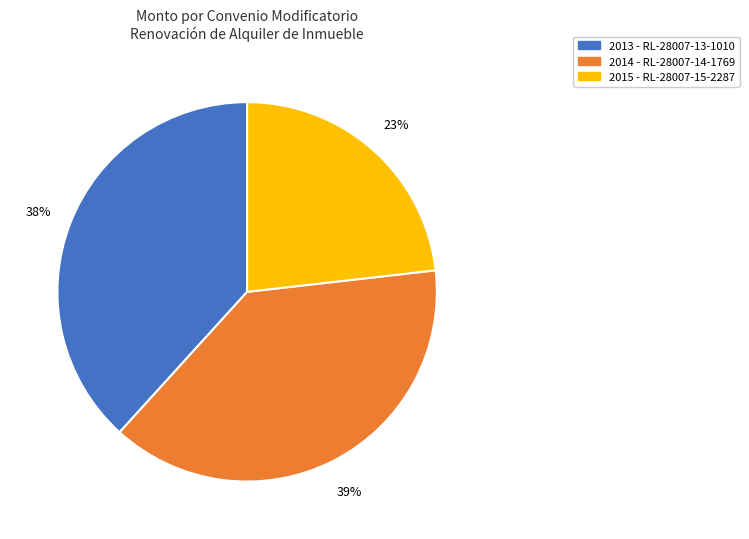

The 2015 - RL-28007-15-2287 slice represents 35% of the pie. True or false?

False